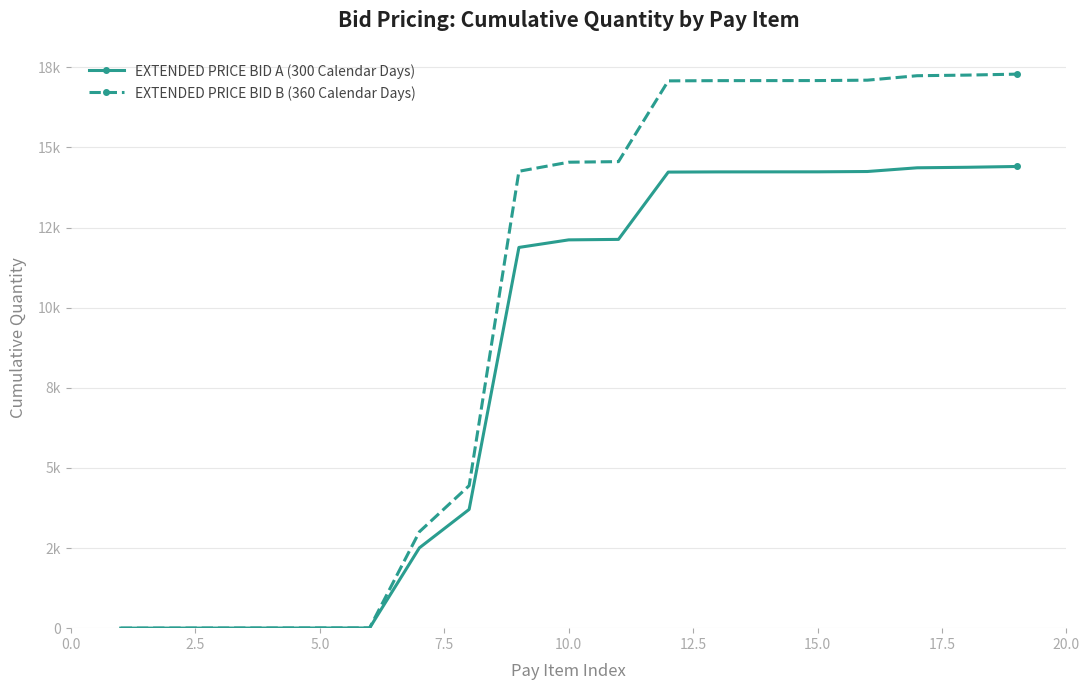

True or false: EXTENDED PRICE BID A (300 Calendar Days) and EXTENDED PRICE BID B (360 Calendar Days) cross at least once.

False